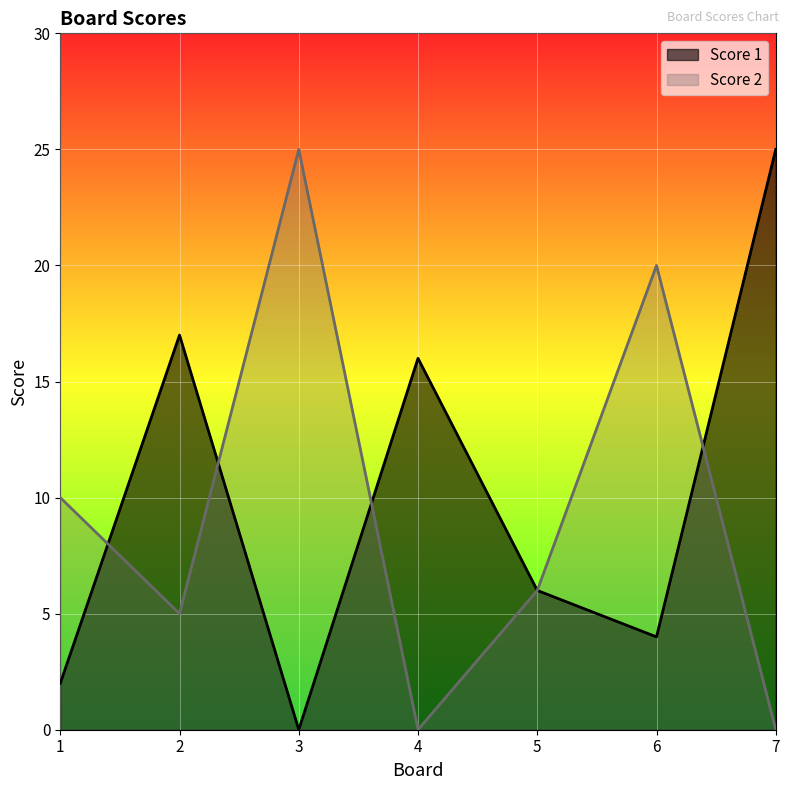

How many values in the Score 2 series exceed 6?

3